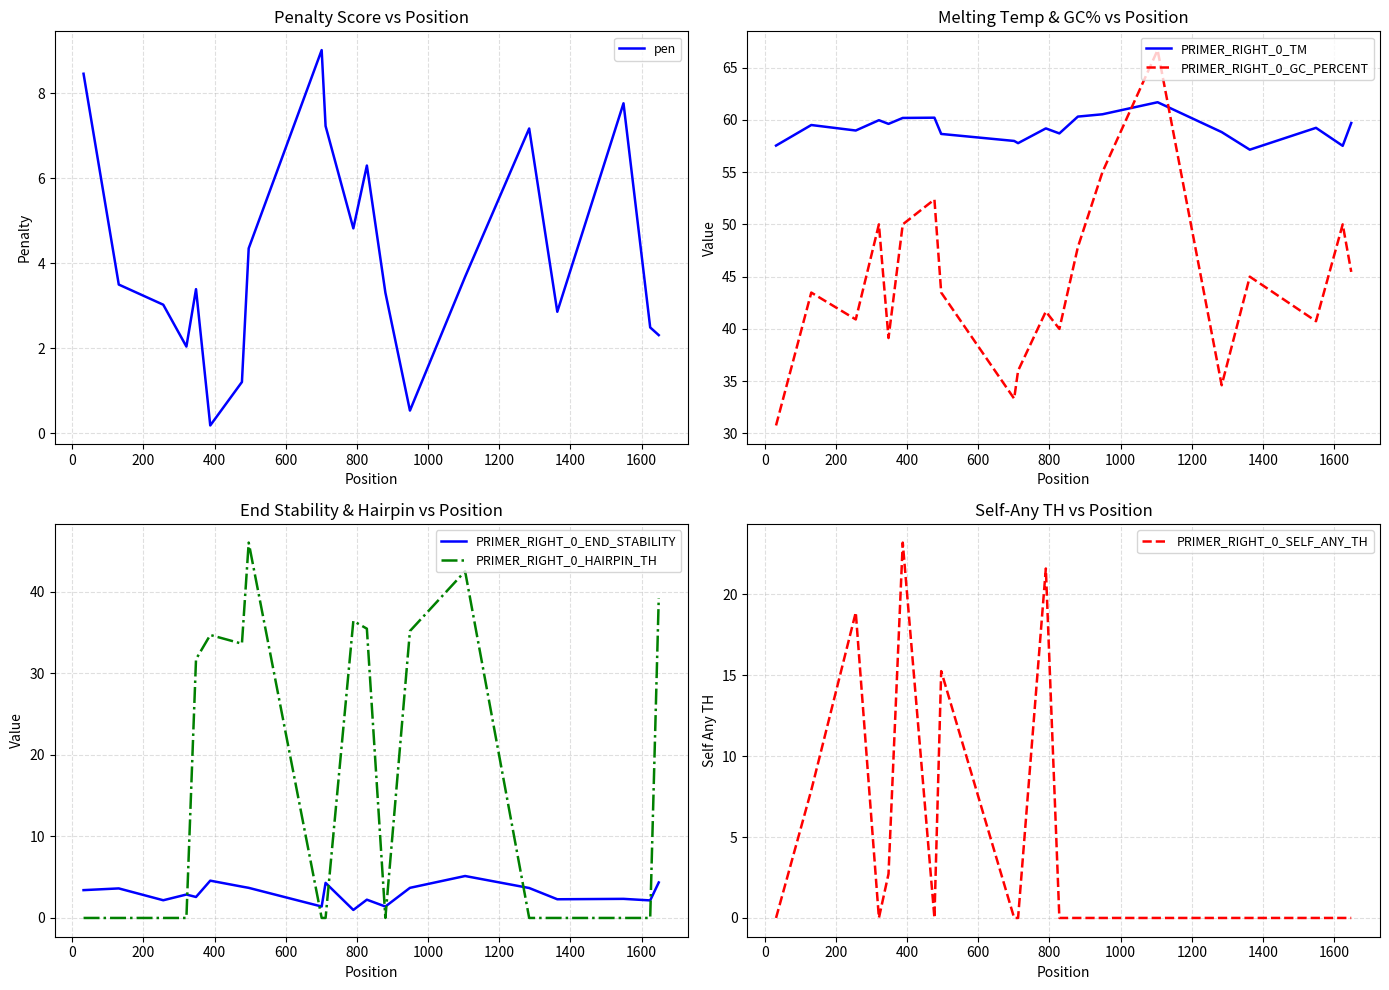

What is the difference between the second highest and second lowest values in the PRIMER_RIGHT_0_END_STABILITY series?

3.2